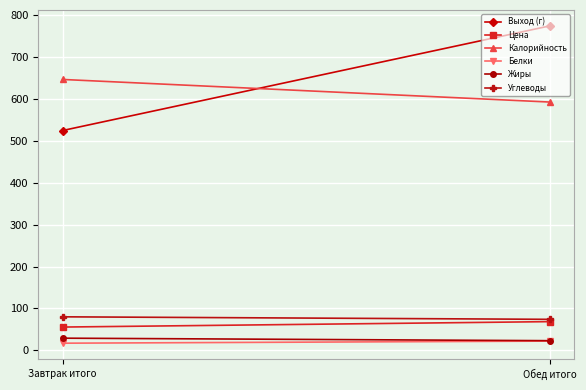

What is the total value across all series at Завтрак итого?

1353.5